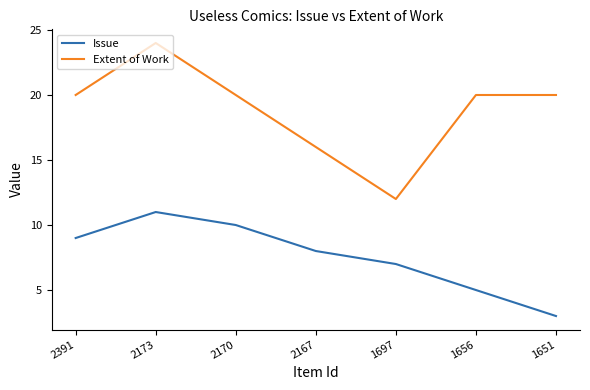

True or false: Issue has a value of 7 at 1697.

True